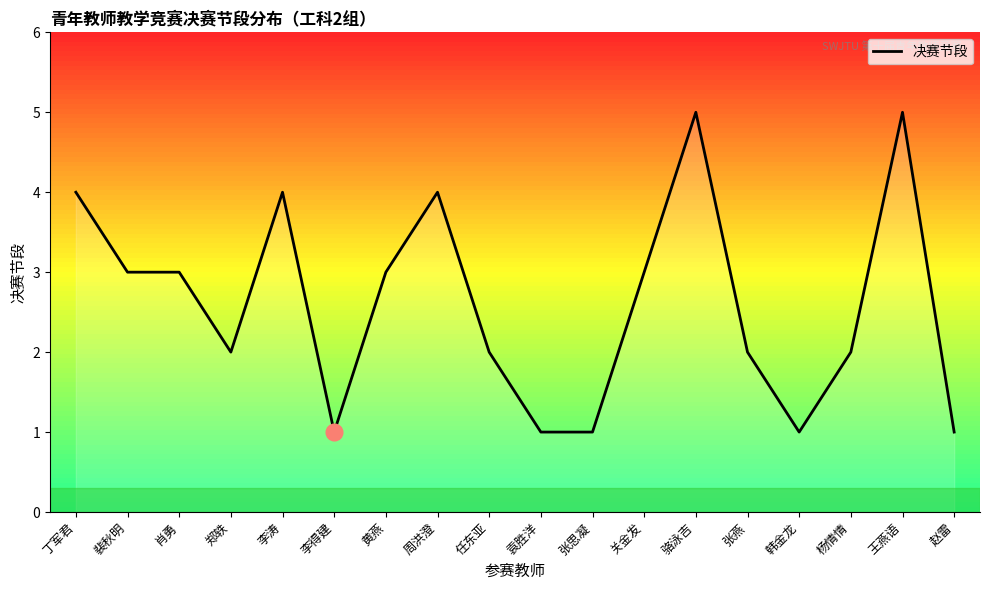

What is the maximum value shown in the chart?

5